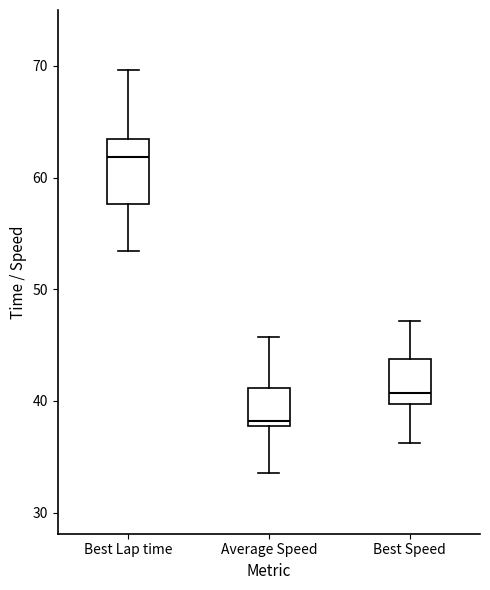

Comparing the boxes themselves (not the whiskers), which one is the tallest?

Best Lap time